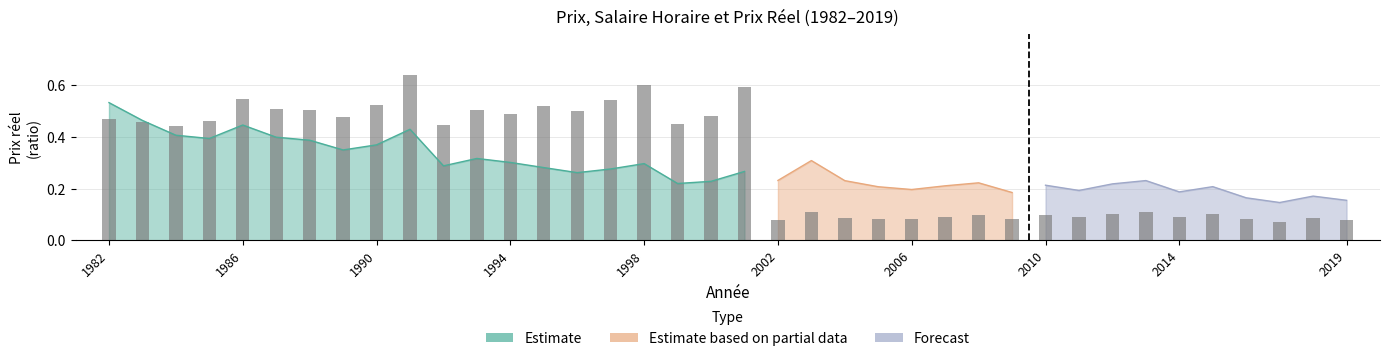

What is the greatest value displayed?

0.6